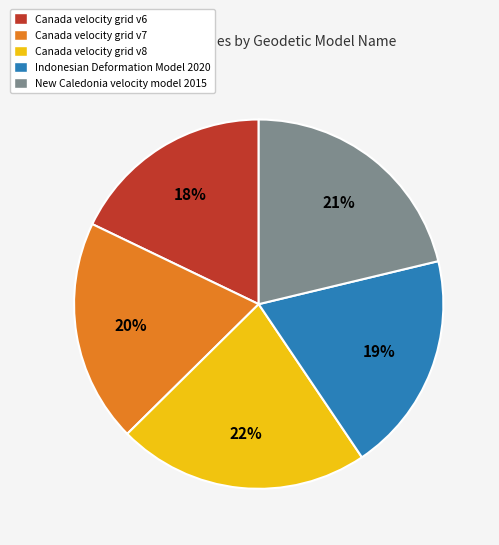

Which category has the biggest portion of the pie?

Canada velocity grid v8